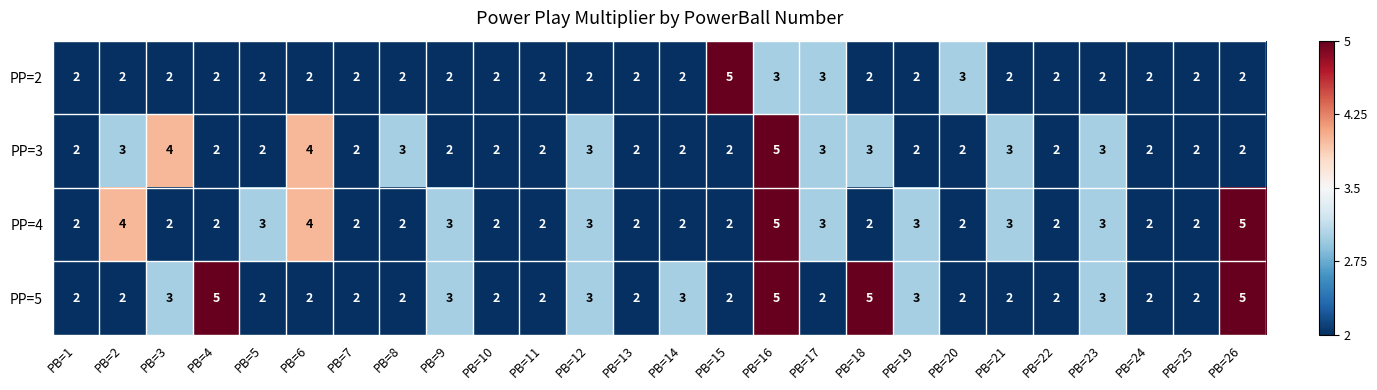

What is the sum of all PP=3 values?

66